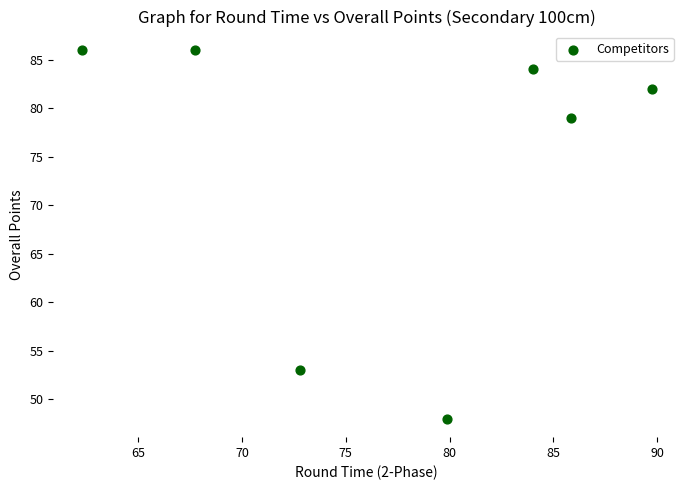

What is the average Y value?

74